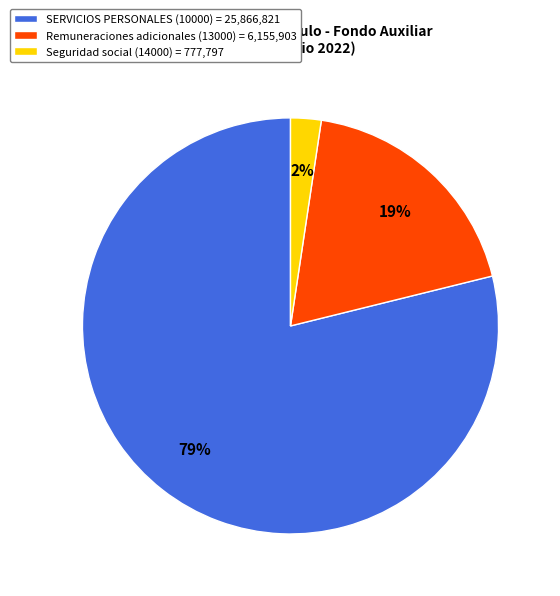

To the nearest percent, what portion does Seguridad social (14000) = 777,797 represent?

2%